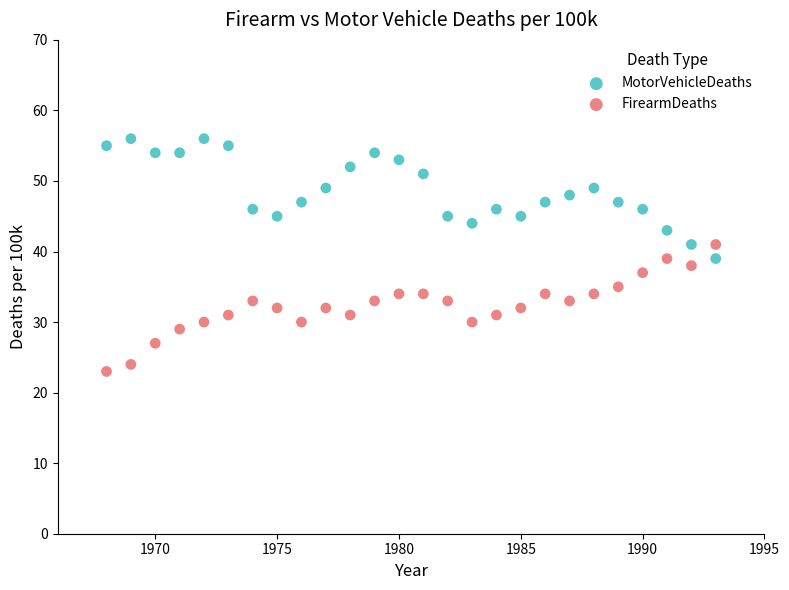

Which series reaches the maximum Y coordinate?

MotorVehicleDeaths